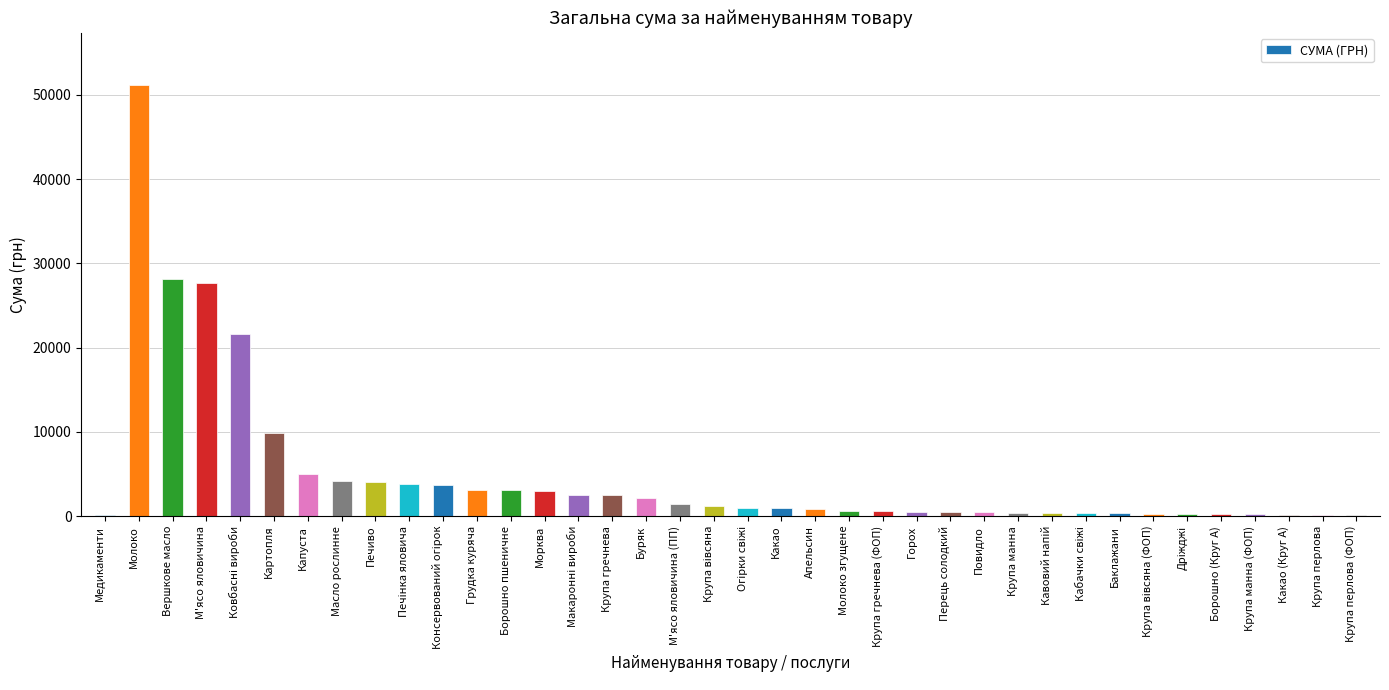

What is the maximum value shown in the chart?

51204.7